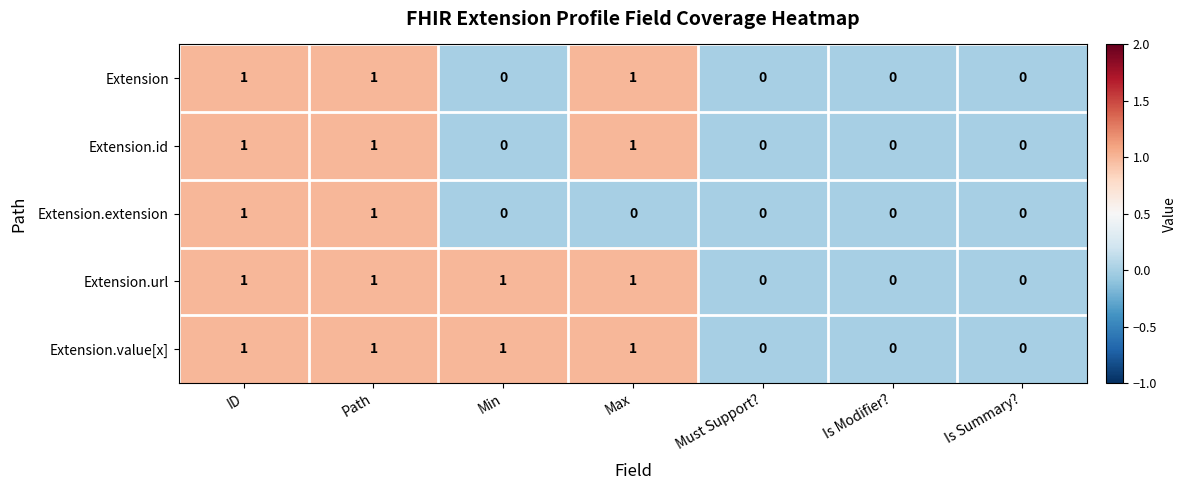

How many distinct data groups are displayed?

5